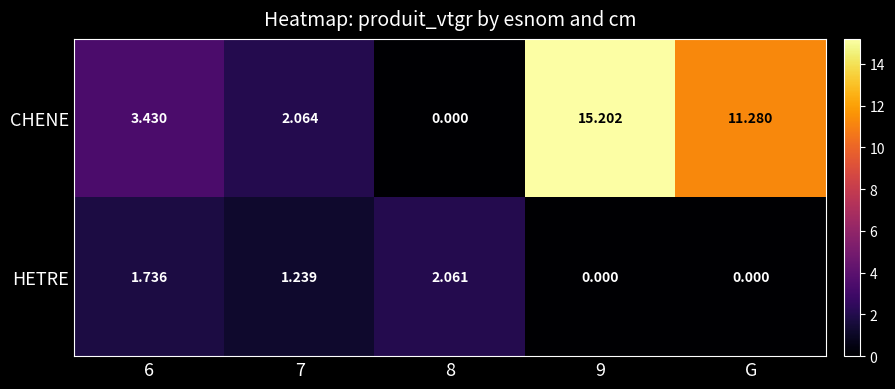

Between 9 and G, which series saw the biggest shift?

CHENE